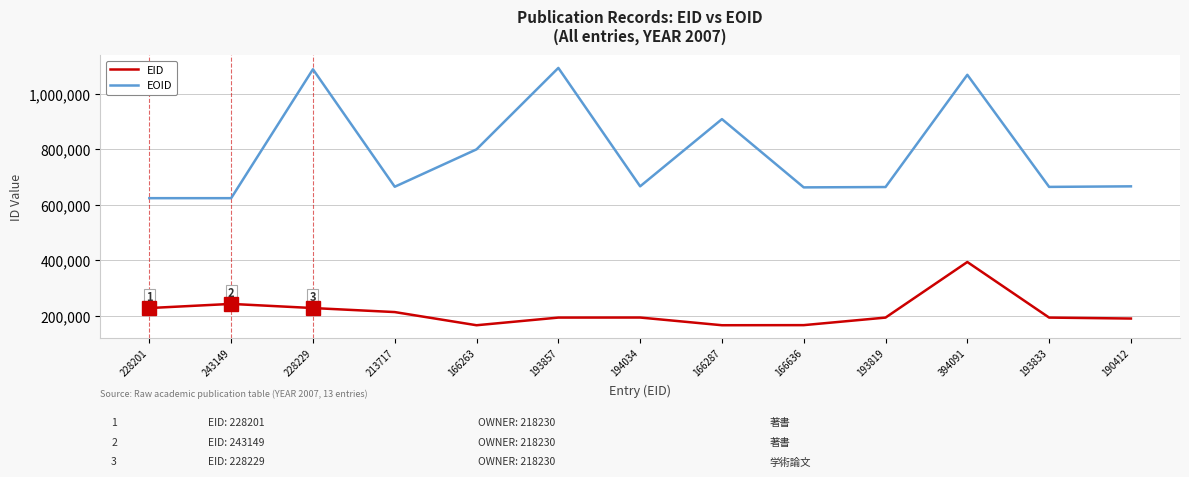

Which series has the widest spread of values?

EOID